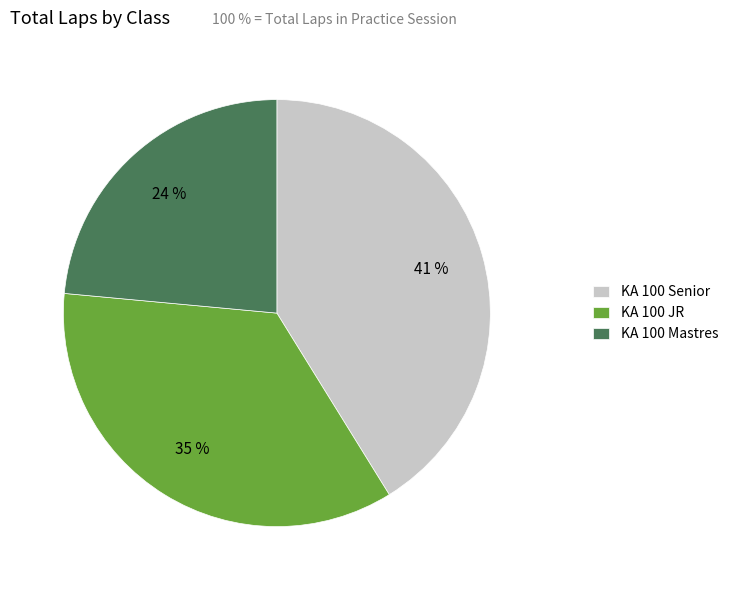

Combined, do KA 100 JR and KA 100 Mastres account for over 50%?

Yes